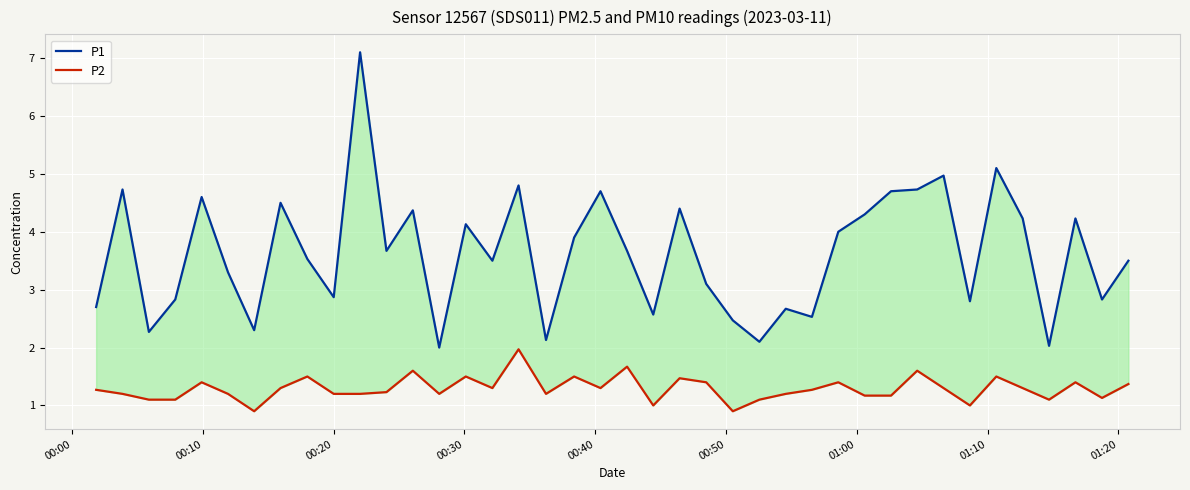

True or false: P1 and P2 intersect in this chart.

False